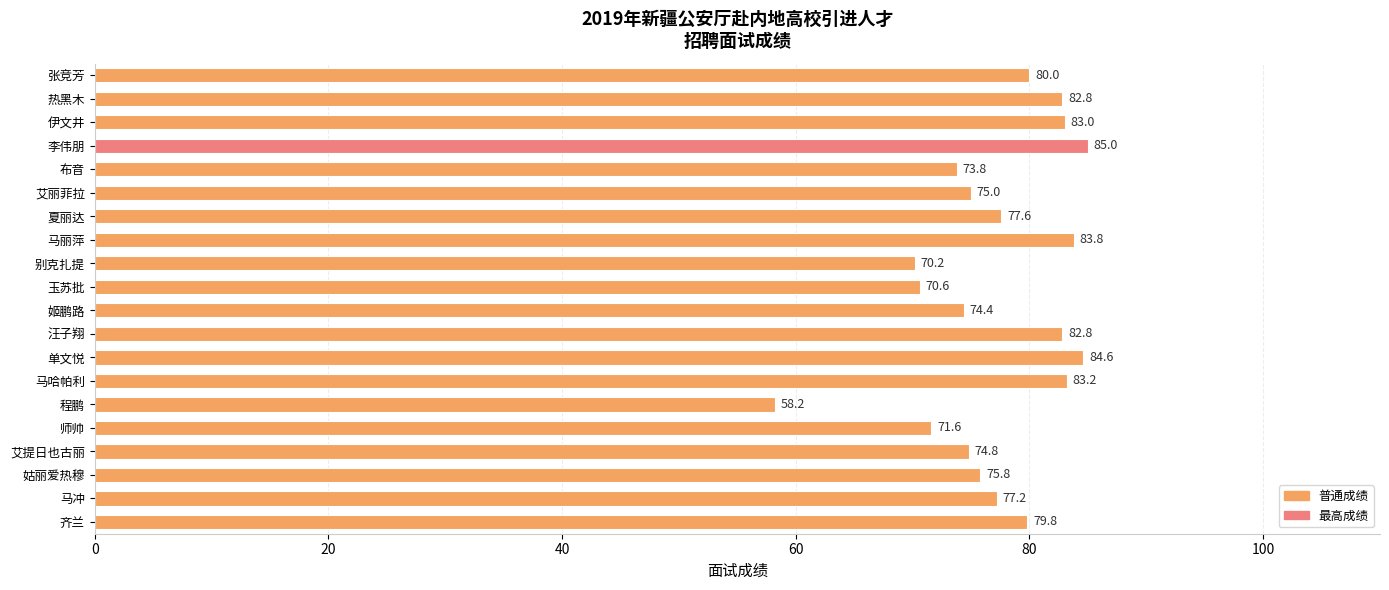

Read the value at 张竞芳.

80.0